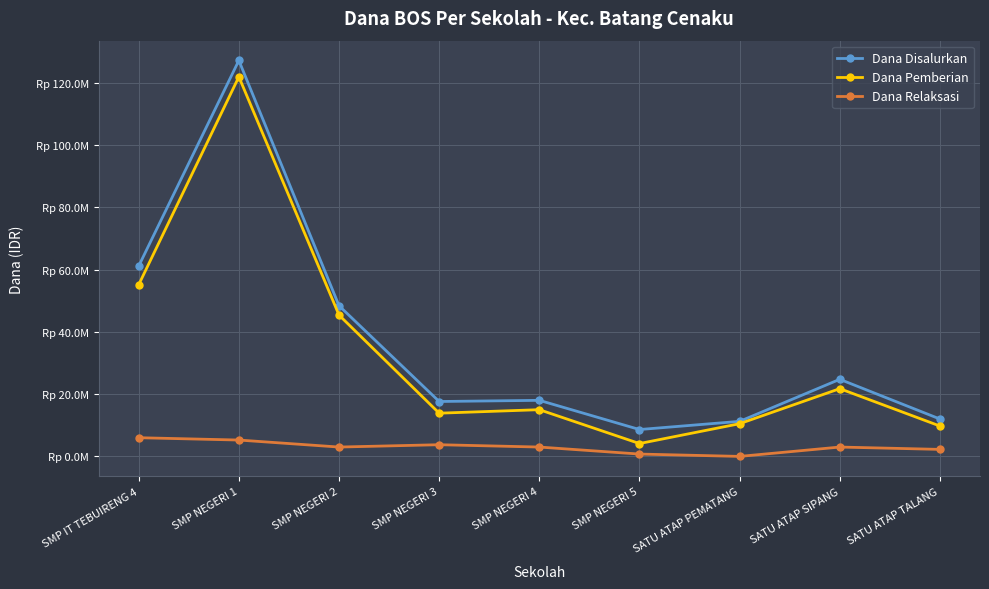

List the labels in order of Dana Pemberian value, smallest first.

SMP NEGERI 5, SATU ATAP TALANG, SATU ATAP PEMATANG, SMP NEGERI 3, SMP NEGERI 4, SATU ATAP SIPANG, SMP NEGERI 2, SMP IT TEBUIRENG 4, SMP NEGERI 1